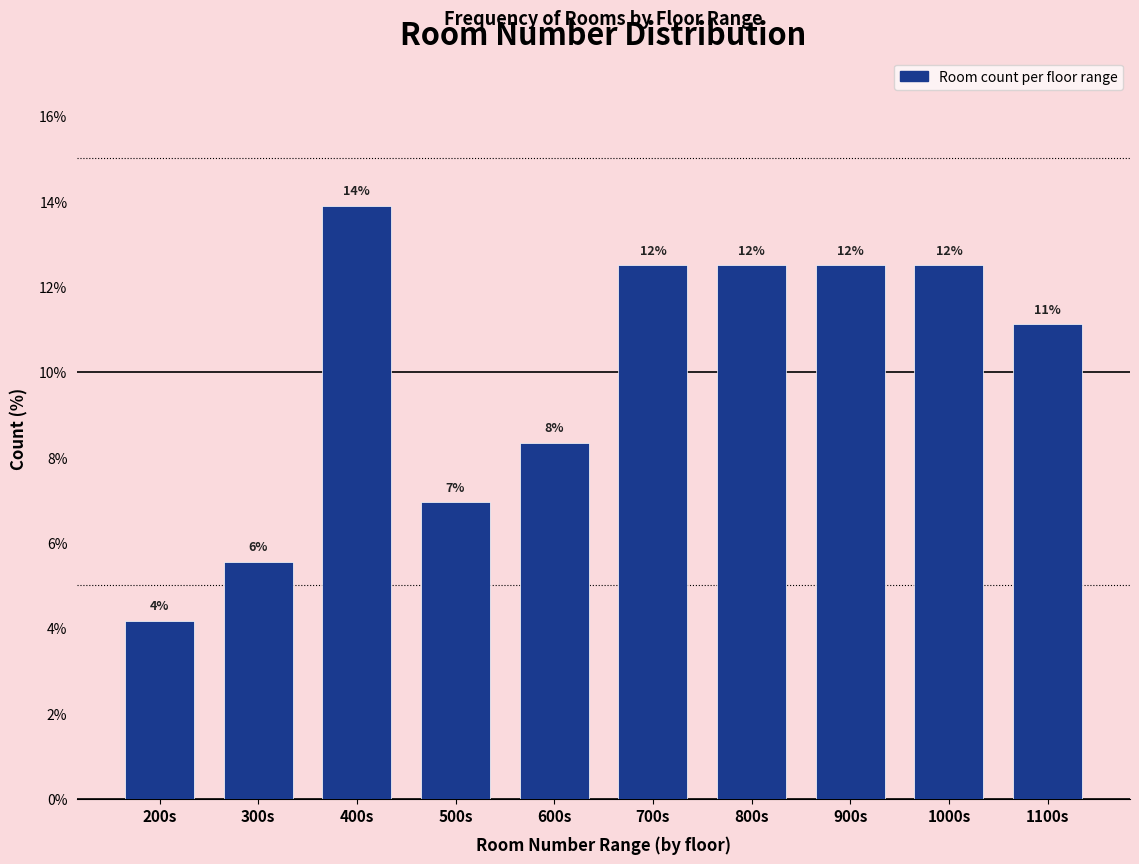

Does the chart contain any negative values?

No